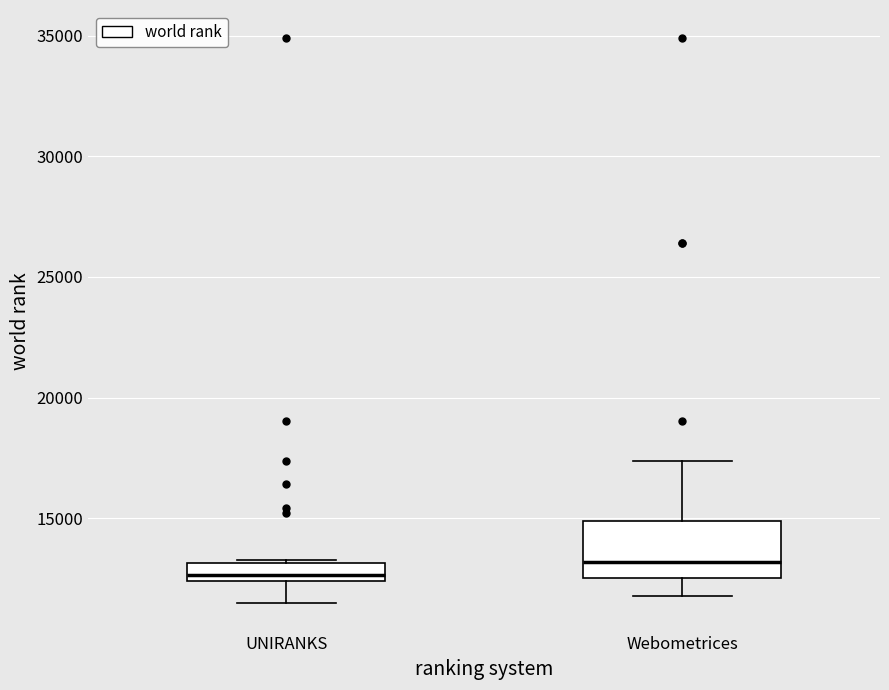

Comparing the boxes themselves (not the whiskers), which one is the tallest?

Webometrices